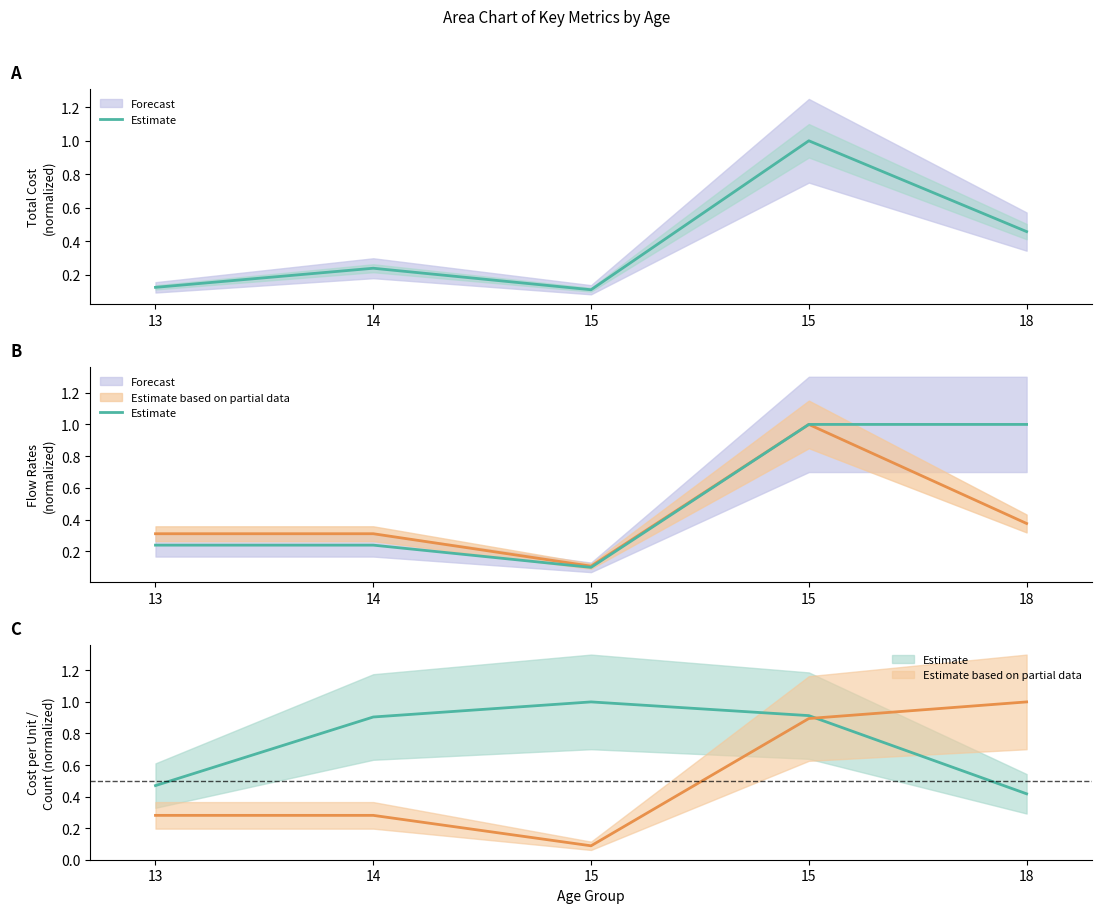

List the labels in order of value, smallest first.

15, 13, 14, 15, 18